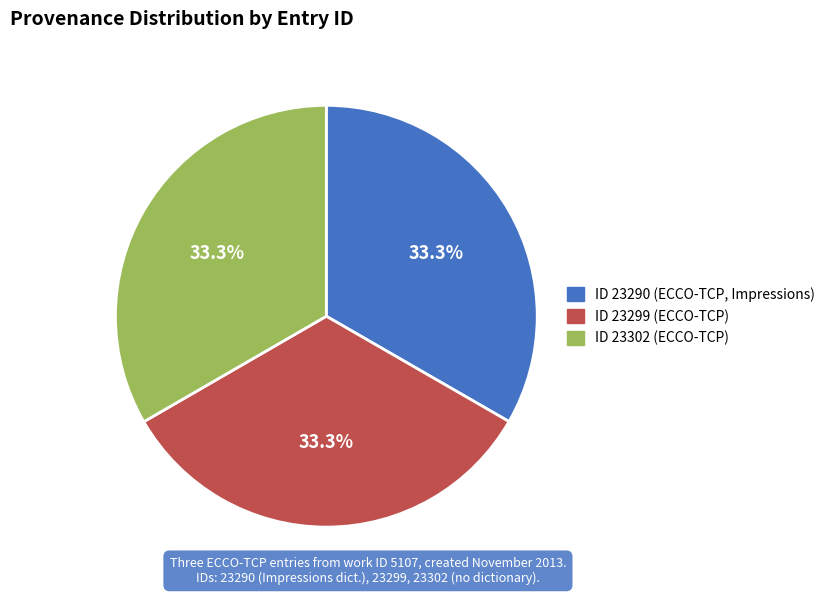

To the nearest percent, what percentage of the pie is ID 23299 (ECCO-TCP)?

33%